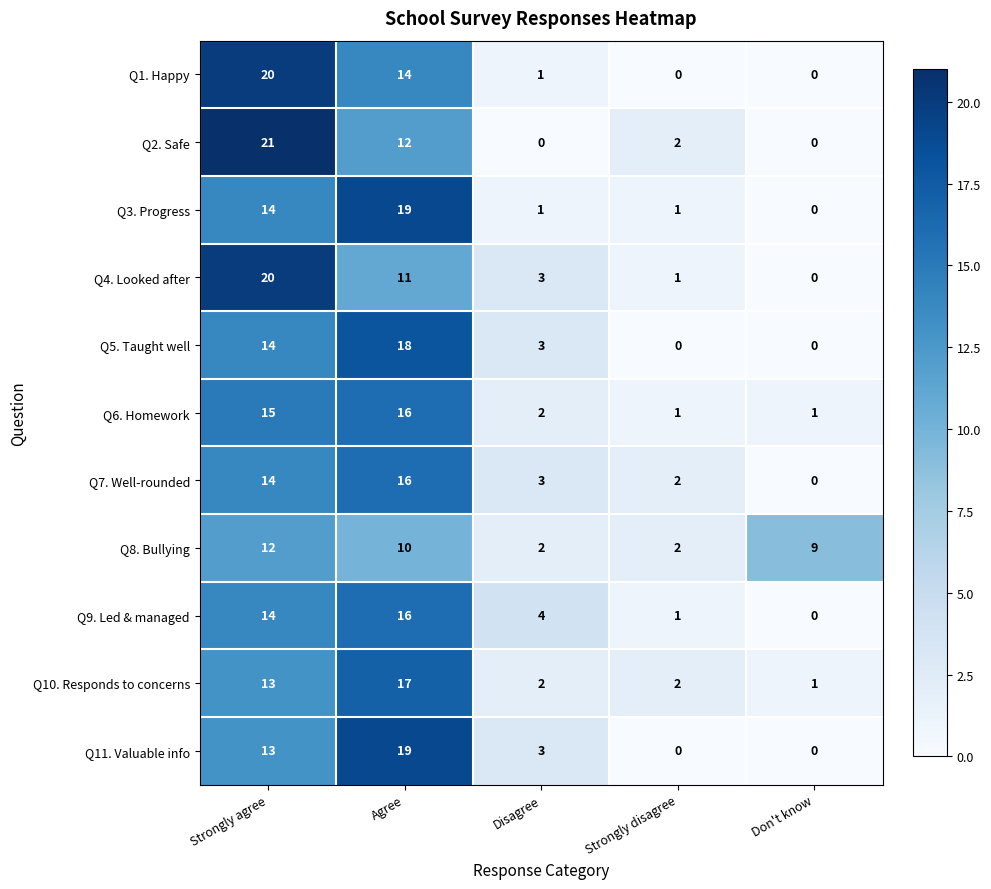

What is the sum of the Q8. Bullying values at Agree and Disagree?

12